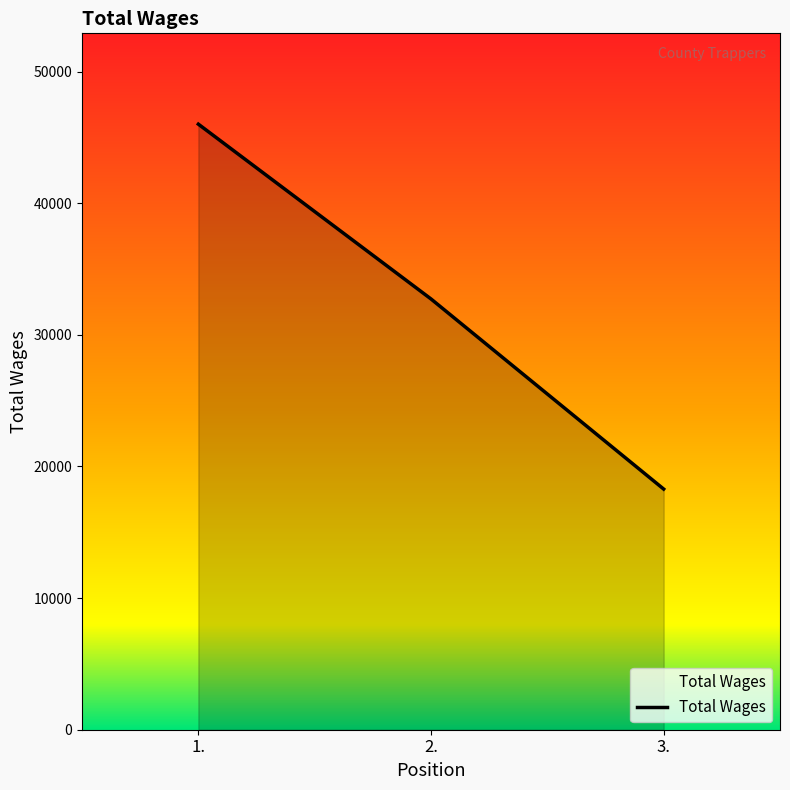

Reading left to right, transcribe all the data shown in this chart.

46002	32723	18282